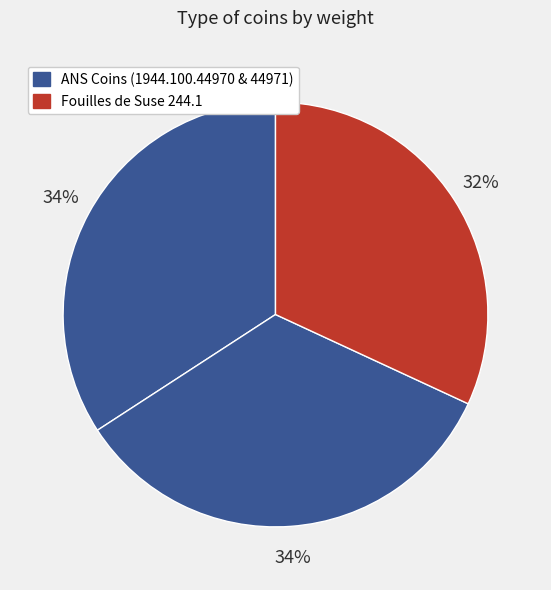

What is the smallest slice in the pie chart?

Fouilles de Suse 244.1